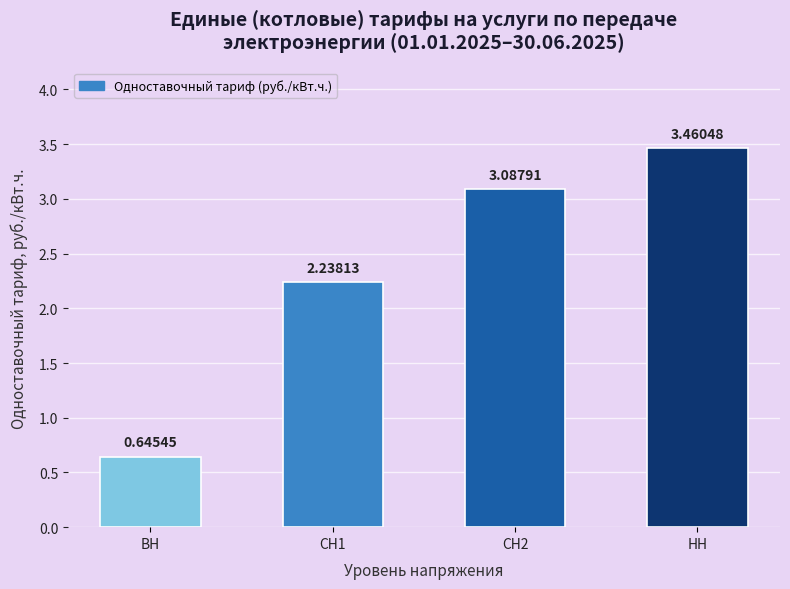

What is the value of the 3rd bar from the left?

3.1